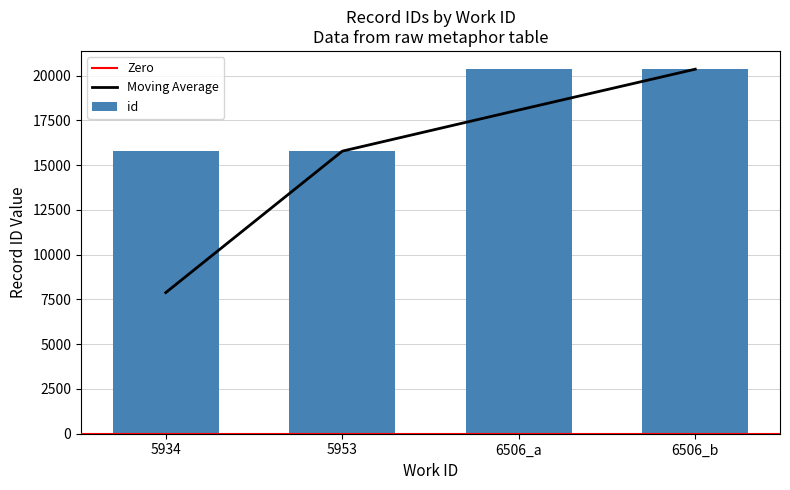

The chart shows a value of 11696 at 6506_b. True or false?

False